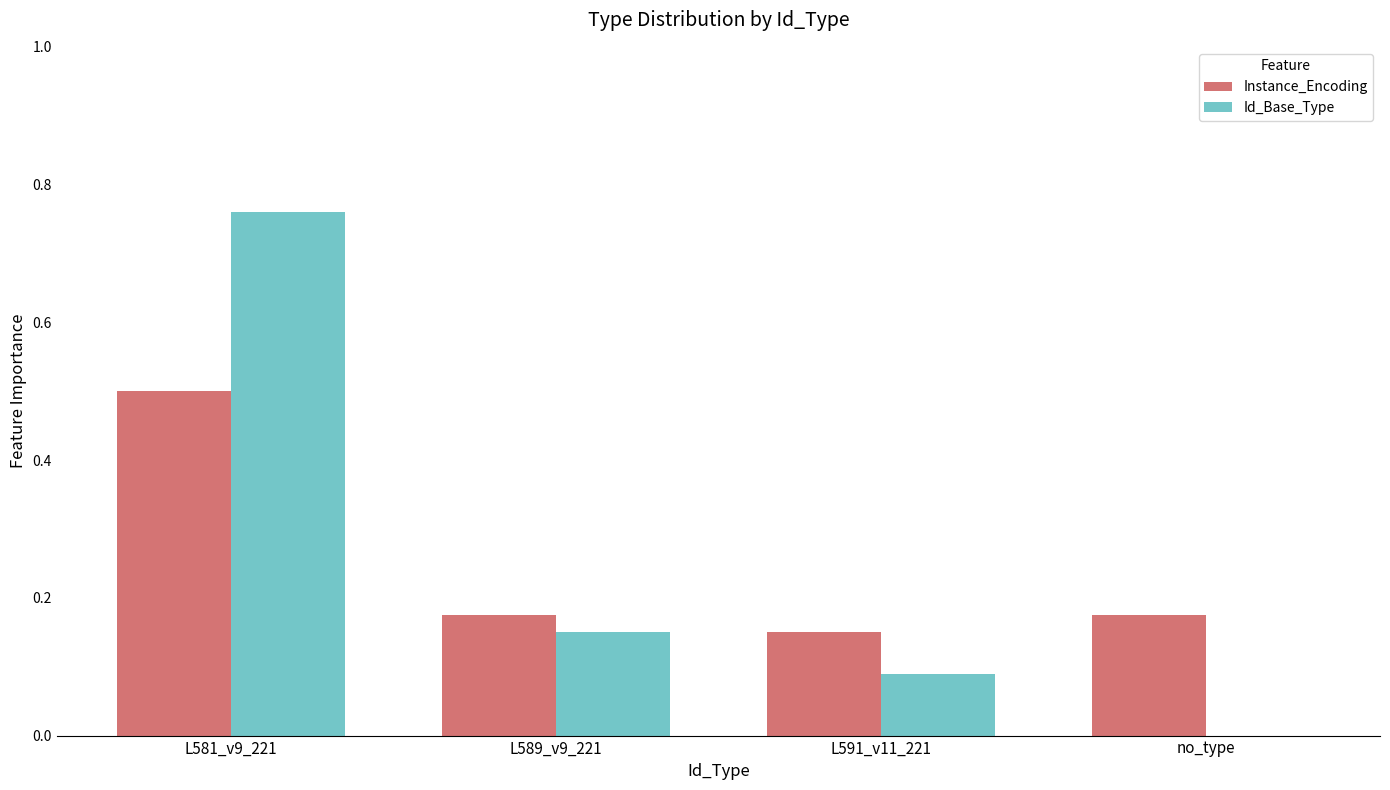

What is the sum of all Id_Base_Type values?

1.0